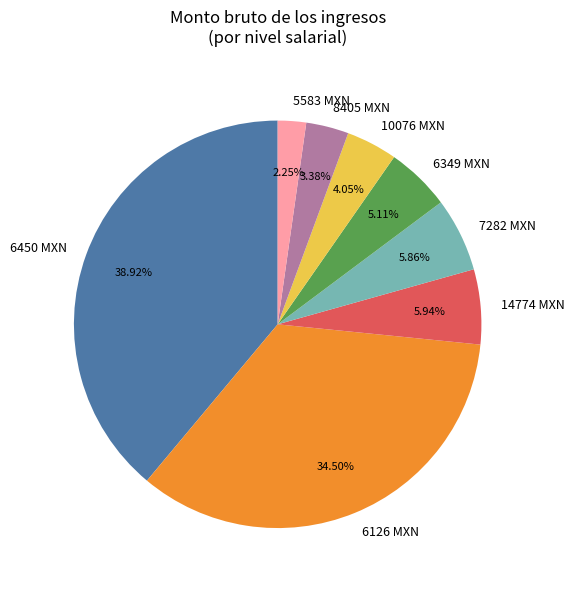

Is there a majority slice in this chart?

No